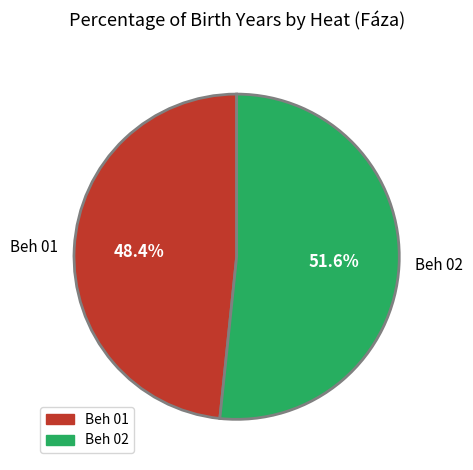

How much of the chart is everything except Beh 01?

51.6%